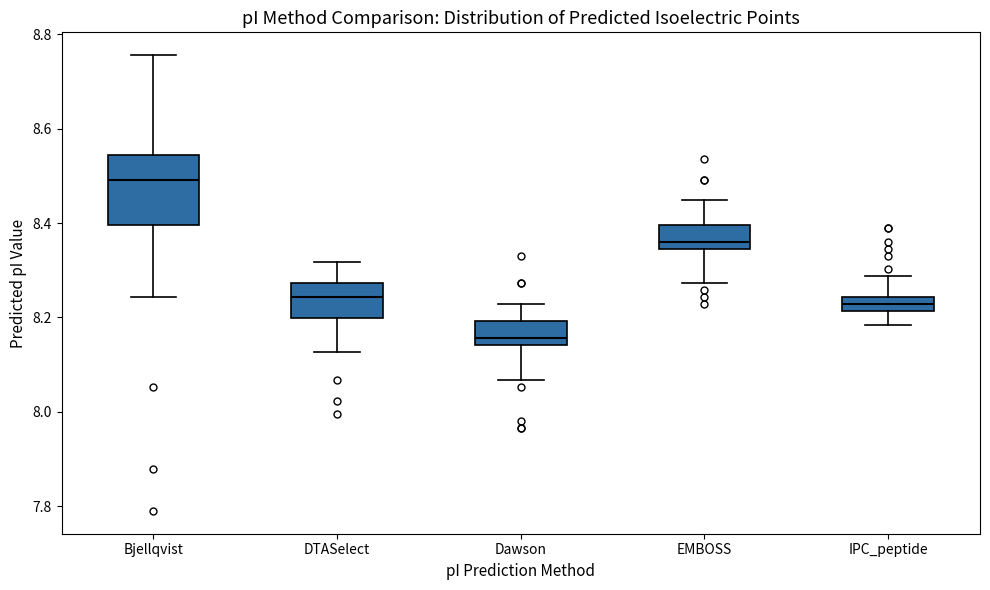

Where does the median line of the box for Bjellqvist sit on the y-axis? The values are not printed on the chart, so give them approximately, as read against the axis.

8.50